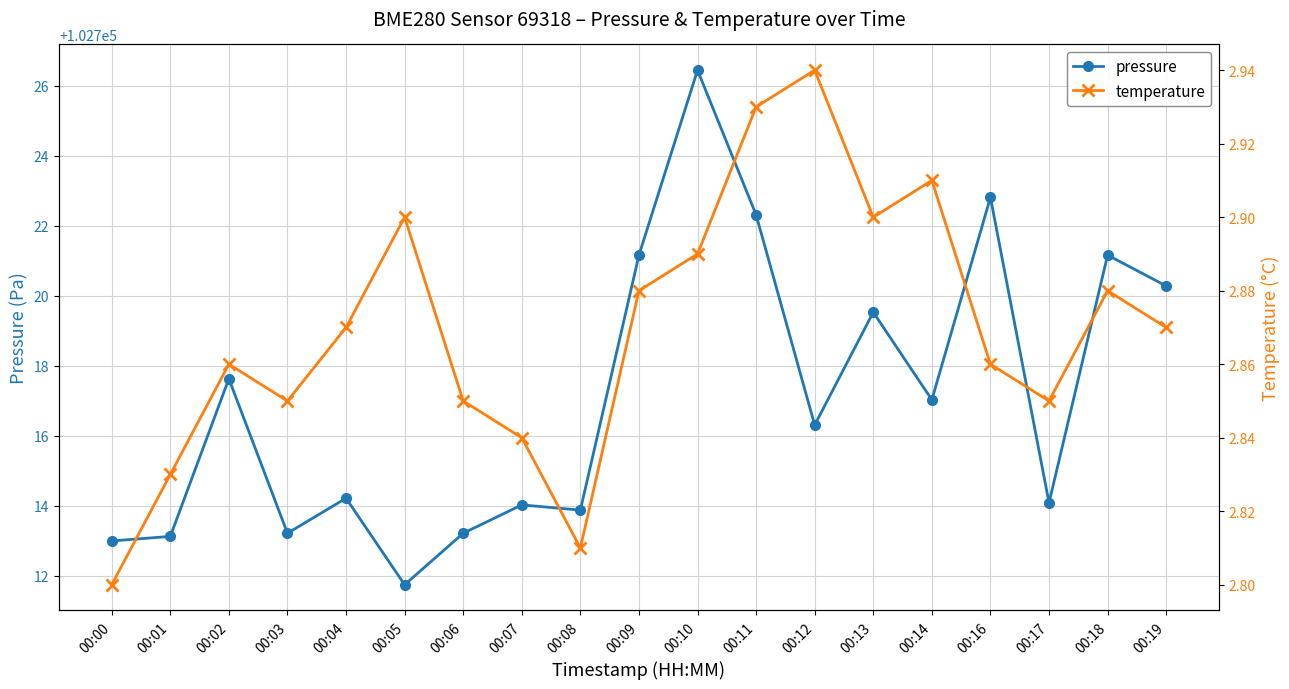

What is the value of the pressure point at the 6th from the left?

102711.8